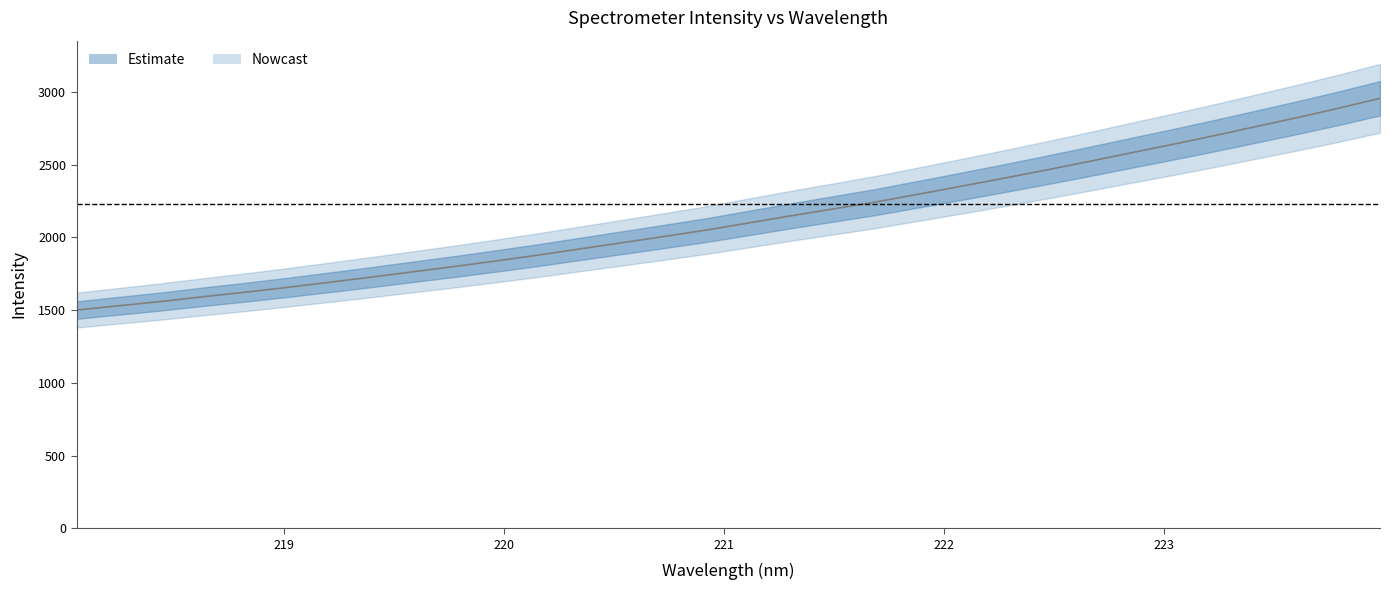

At which label does the data first exceed 2100?

221.1174